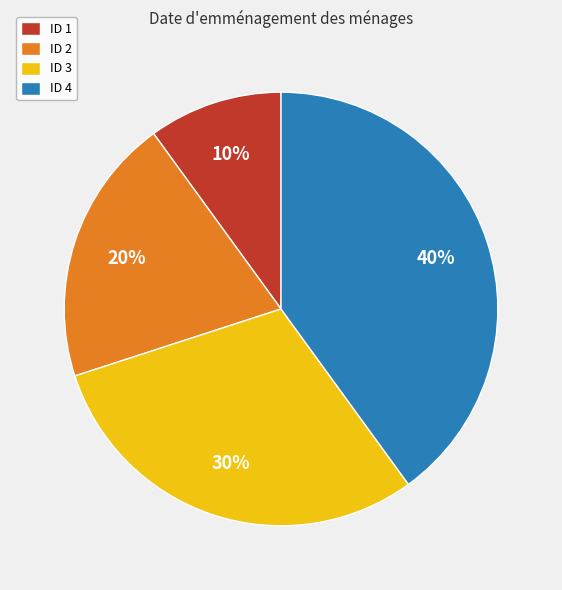

To the nearest percent, what portion does ID 1 represent?

10%